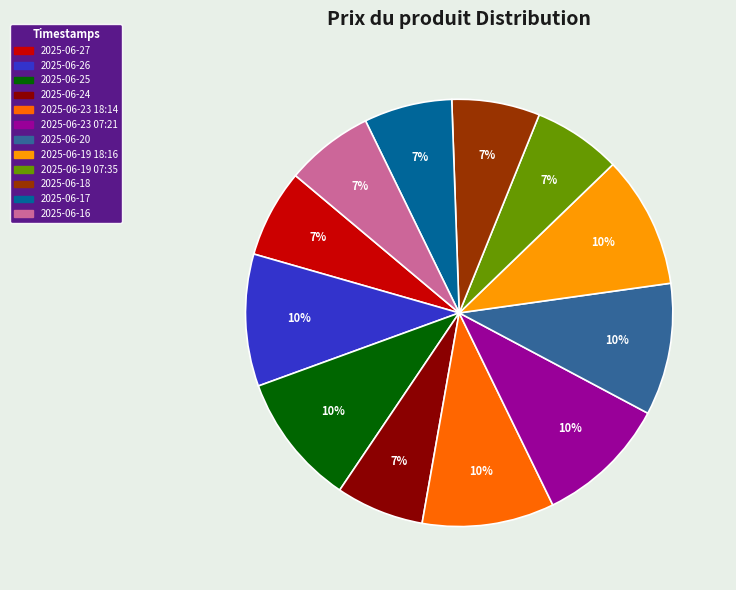

To the nearest percent, what is the average slice percentage?

8%